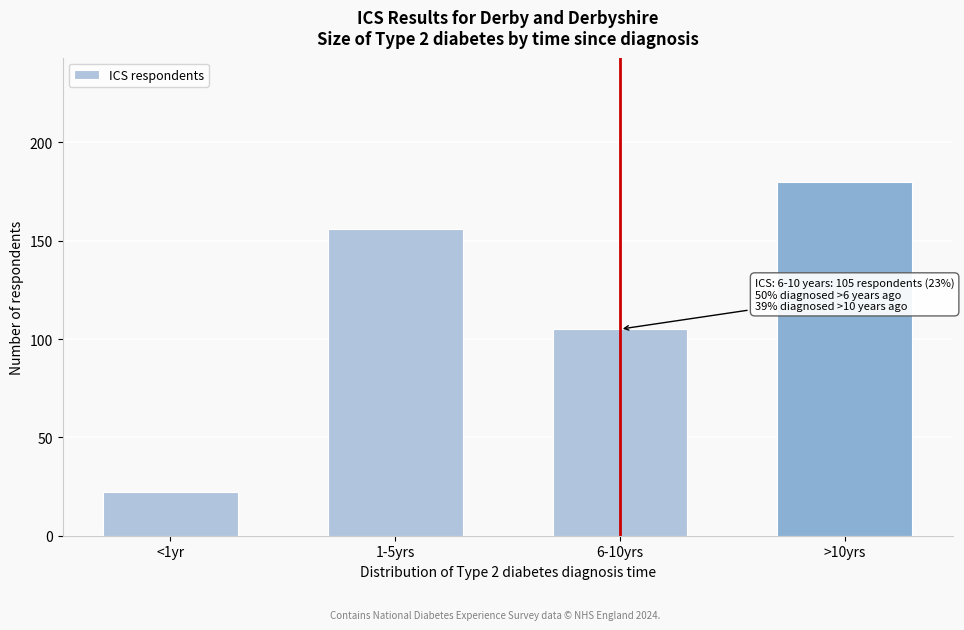

Reading left to right, transcribe all the data shown in this chart.

<1yr=22	1-5yrs=156	6-10yrs=105	>10yrs=180